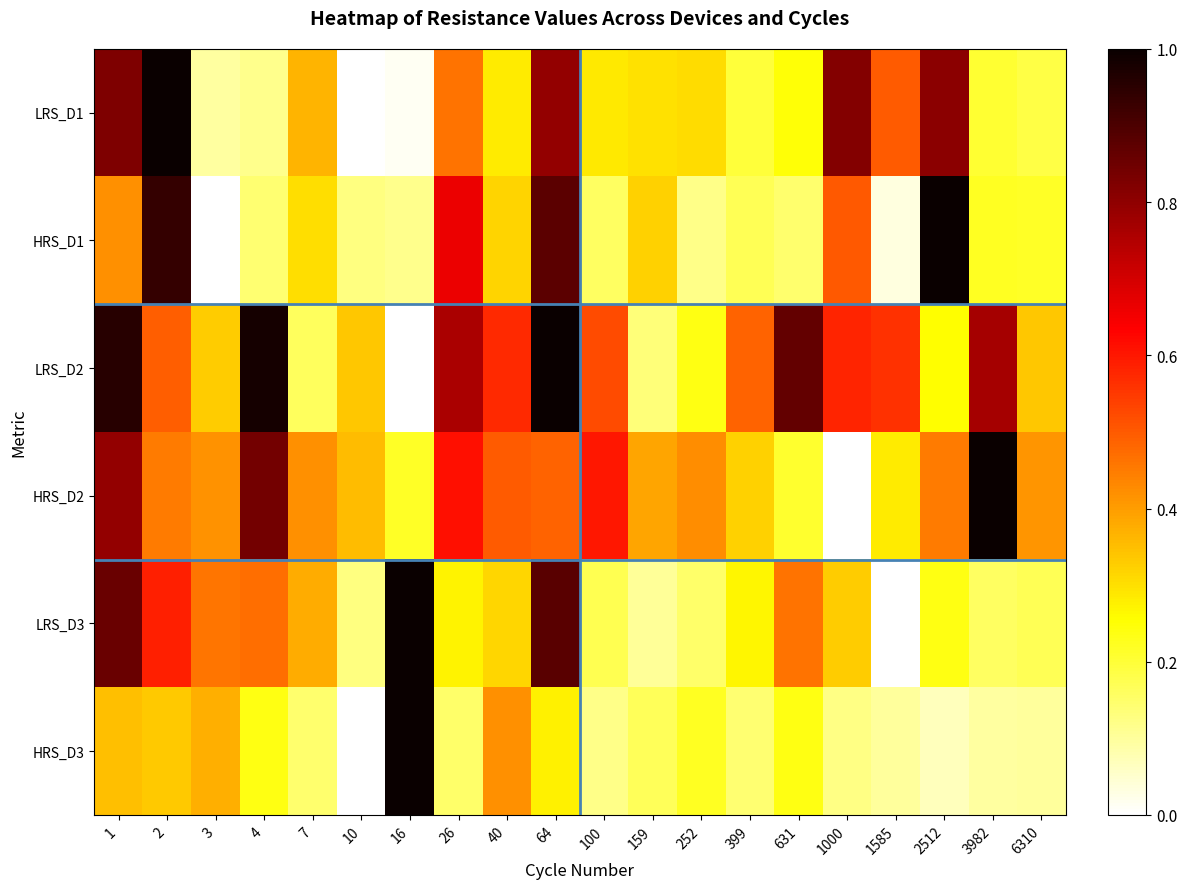

Reading left to right, what are all the values shown in this chart?

LRS_D1: 1=0.8	2=1.0	3=0.1	4=0.1	7=0.4	10=0.0	16=0.0	26=0.5	40=0.3	64=0.8	100=0.3	159=0.3	252=0.3	399=0.2	631=0.2	1000=0.8	1585=0.5	2512=0.8	3982=0.2	6310=0.2
HRS_D1: 1=0.4	2=0.9	3=0.0	4=0.1	7=0.3	10=0.1	16=0.1	26=0.7	40=0.3	64=0.9	100=0.2	159=0.3	252=0.1	399=0.2	631=0.1	1000=0.5	1585=0.0	2512=1.0	3982=0.2	6310=0.2
LRS_D2: 1=1.0	2=0.5	3=0.3	4=1.0	7=0.2	10=0.3	16=0.0	26=0.8	40=0.6	64=1.0	100=0.5	159=0.1	252=0.2	399=0.5	631=0.9	1000=0.6	1585=0.6	2512=0.3	3982=0.8	6310=0.3
HRS_D2: 1=0.8	2=0.5	3=0.4	4=0.8	7=0.4	10=0.4	16=0.2	26=0.6	40=0.5	64=0.5	100=0.6	159=0.4	252=0.4	399=0.3	631=0.2	1000=0.0	1585=0.3	2512=0.4	3982=1.0	6310=0.4
LRS_D3: 1=0.9	2=0.6	3=0.5	4=0.5	7=0.4	10=0.1	16=1.0	26=0.3	40=0.3	64=0.9	100=0.2	159=0.1	252=0.1	399=0.3	631=0.5	1000=0.3	1585=0.0	2512=0.2	3982=0.2	6310=0.2
HRS_D3: 1=0.3	2=0.3	3=0.4	4=0.2	7=0.1	10=0.0	16=1.0	26=0.2	40=0.4	64=0.3	100=0.1	159=0.2	252=0.2	399=0.1	631=0.2	1000=0.1	1585=0.1	2512=0.1	3982=0.1	6310=0.1